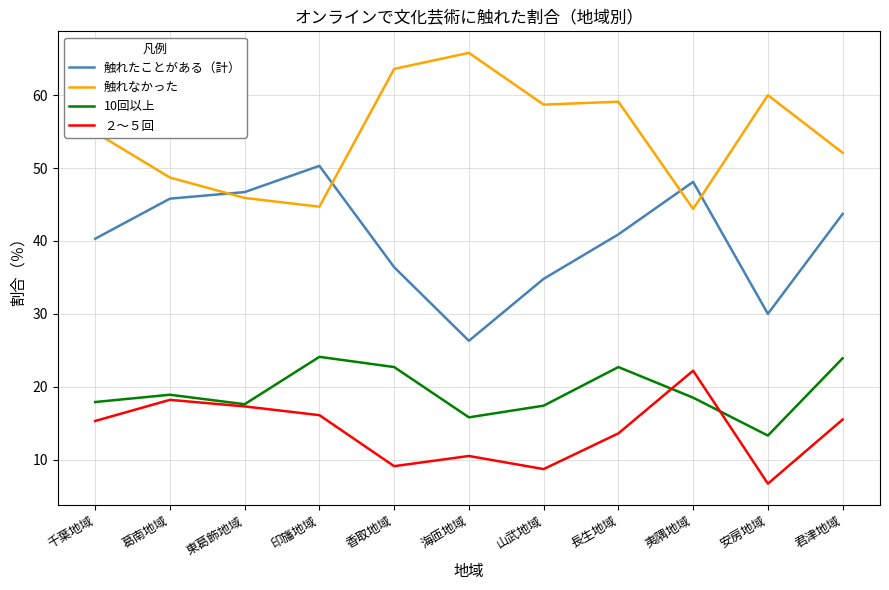

The ２～５回 series shows 22.2 at 夷隅地域. True or false?

True